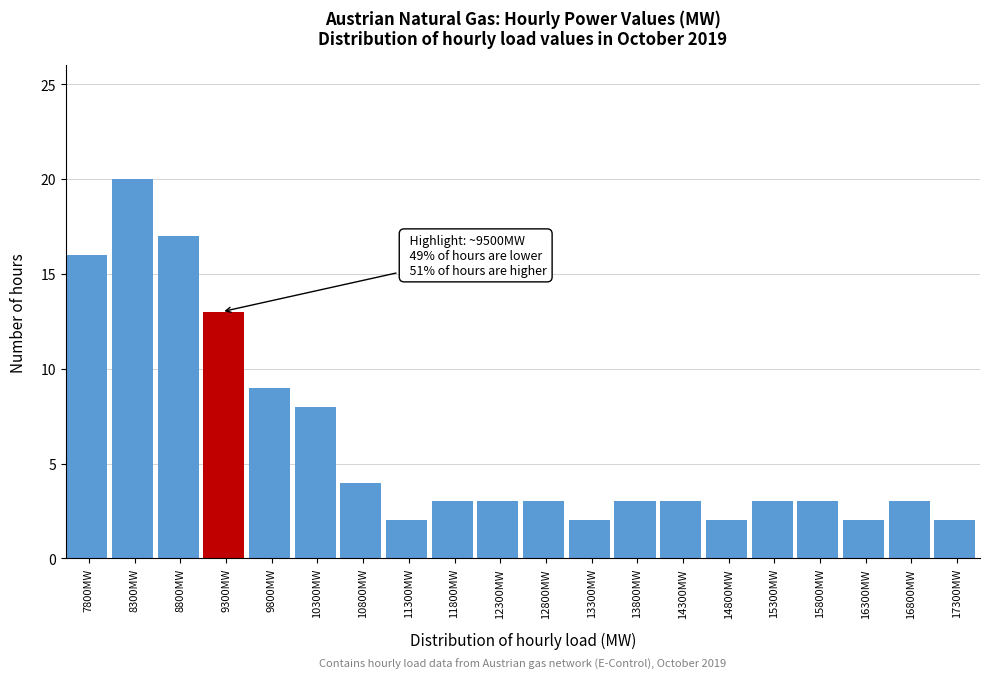

Reading left to right, list all the values displayed in this chart.

16	20	17	13	9	8	4	2	3	3	3	2	3	3	2	3	3	2	3	2